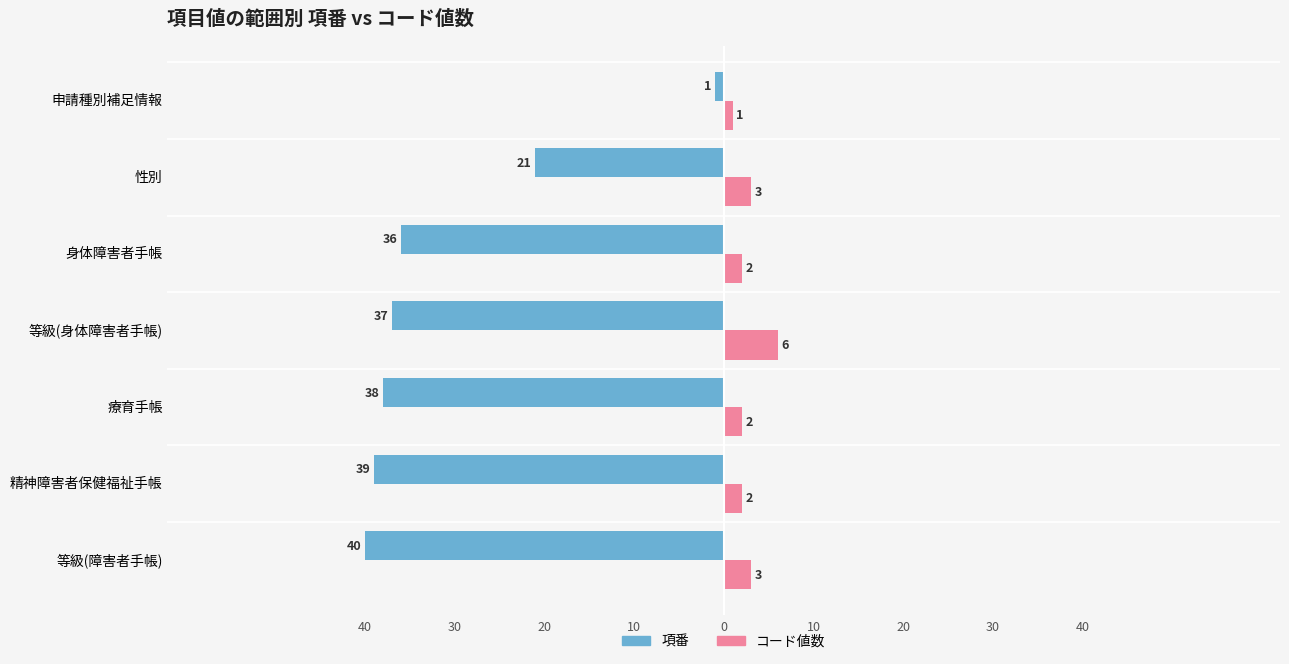

What are all the series names shown in the legend?

項番, コード値数